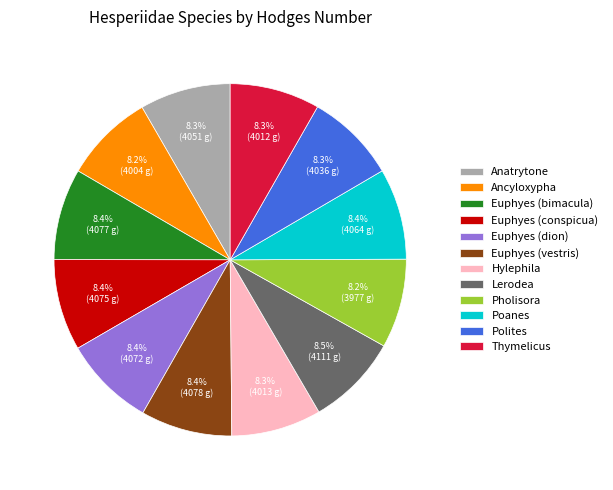

Combined, do Euphyes (conspicua) and Euphyes (dion) account for over 50%?

No